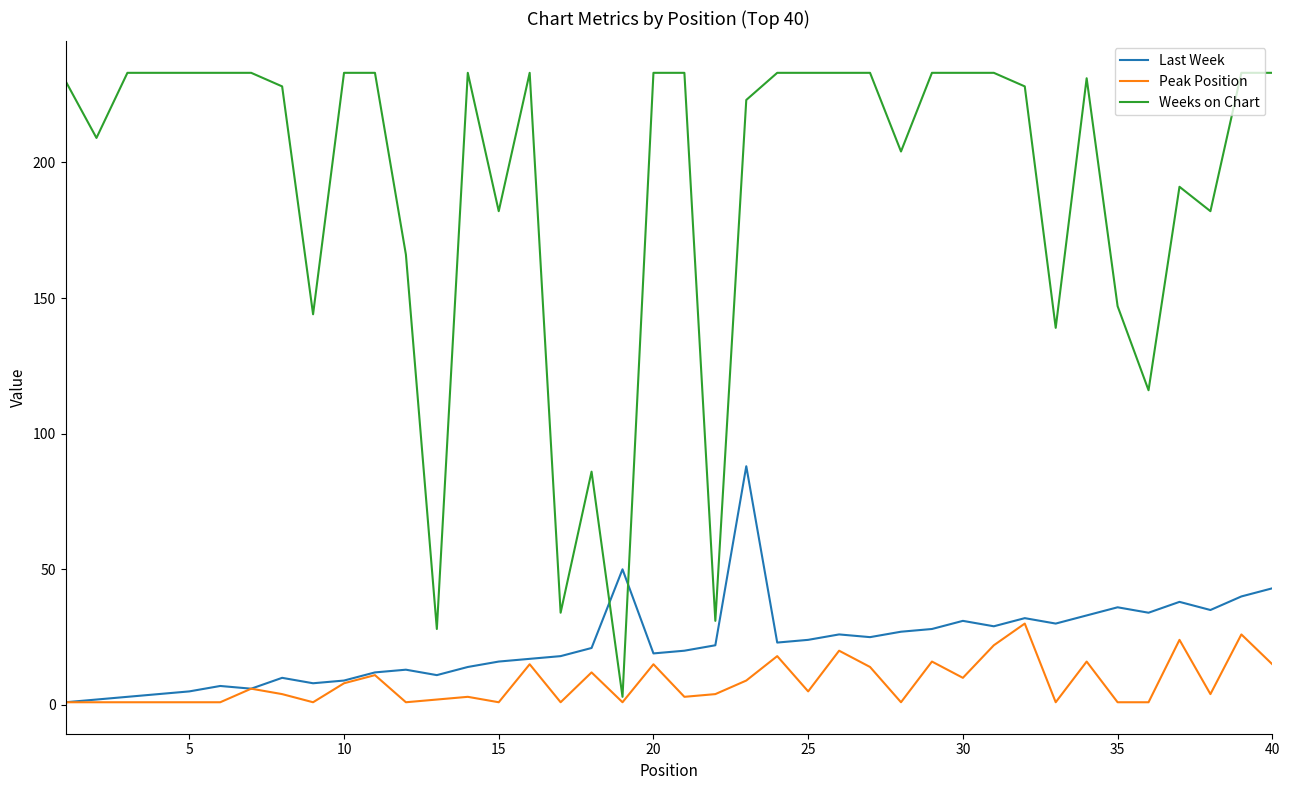

What is the highest value of the Last Week series?

88